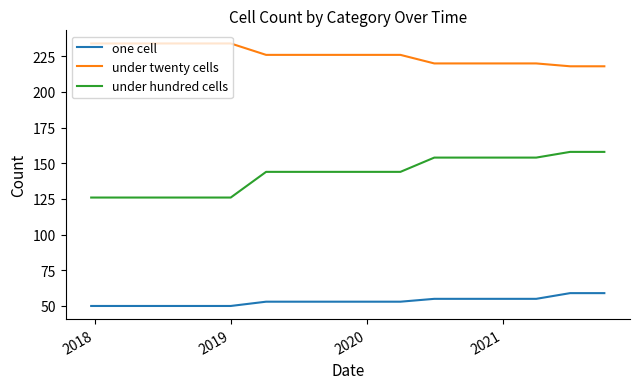

What are all the series names shown in the legend?

one cell, under twenty cells, under hundred cells